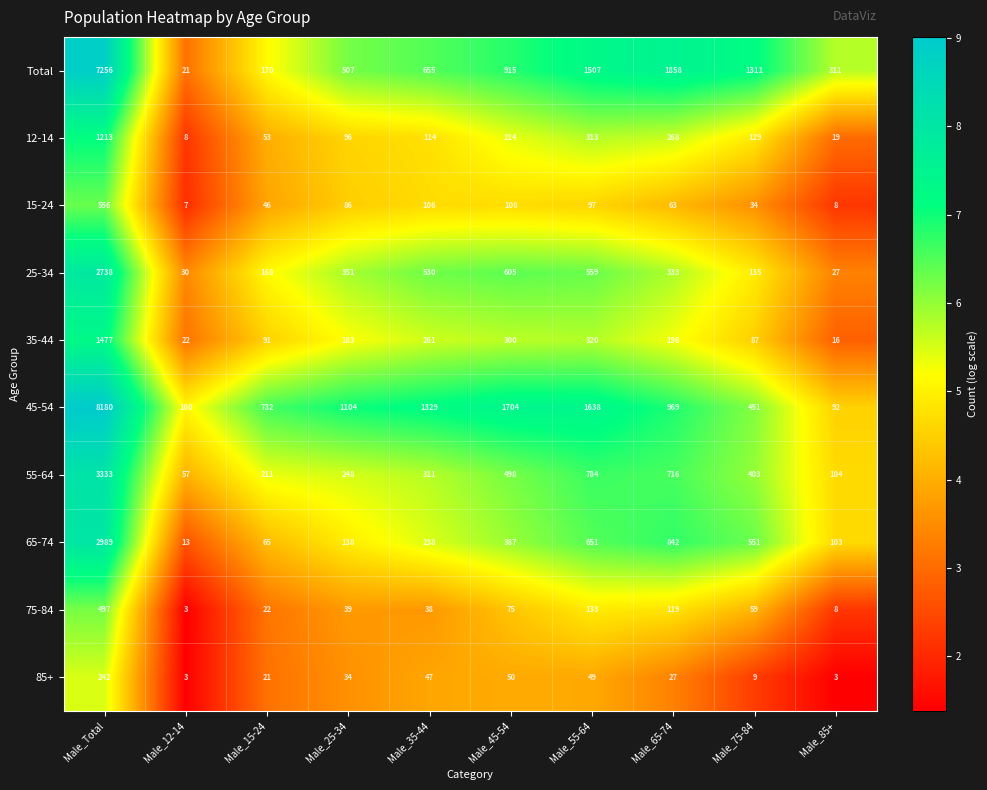

Rank the series at Male_55-64 from highest to lowest value.

45-54, Total, 55-64, 65-74, 25-34, 35-44, 12-14, 75-84, 15-24, 85+